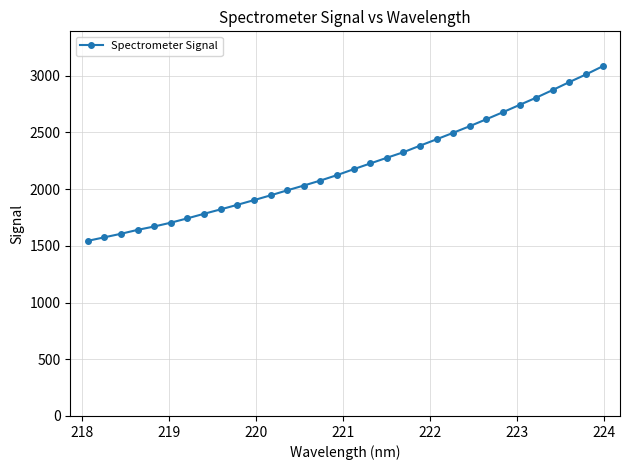

How many lines are shown in the chart?

1